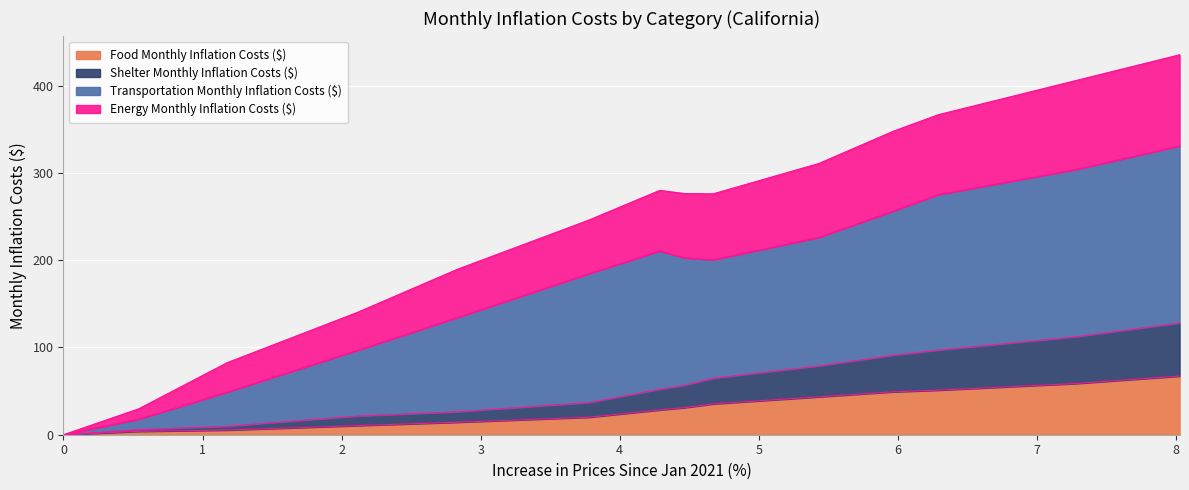

True or false: Energy Monthly Inflation Costs ($) has more than 0 interior local peaks.

True